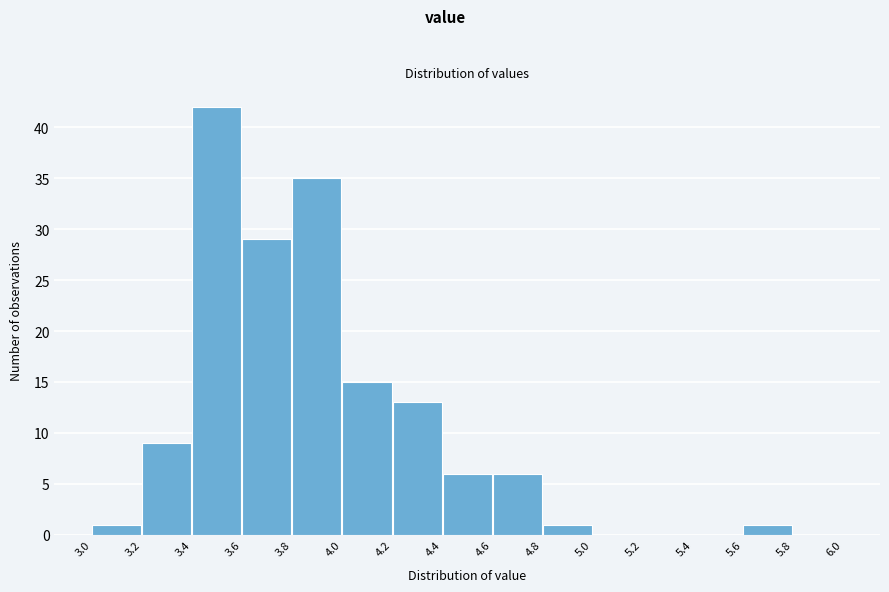

Reading left to right, transcribe this chart: for each bar, give the range it covers on the x-axis and its height. The values are not printed on the chart, so give them approximately, as read against the axis.

3.0 to 3.2: 1
3.2 to 3.4: 9
3.4 to 3.6: 42
3.6 to 3.8: 29
3.8 to 4.0: 35
4.0 to 4.2: 15
4.2 to 4.4: 13
4.4 to 4.6: 6
4.6 to 4.8: 6
4.8 to 5.0: 1
5.0 to 5.2: 0
5.2 to 5.4: 0
5.4 to 5.6: 0
5.6 to 5.8: 1
5.8 to 6.0: 0